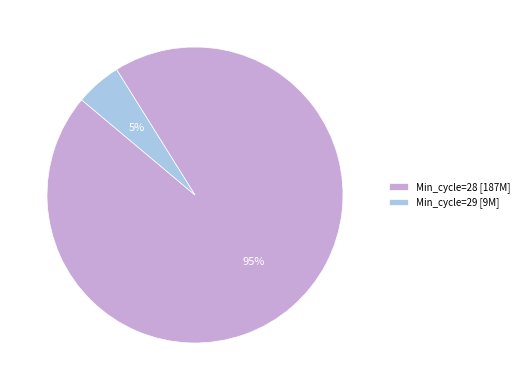

How many slices are in this pie chart?

2